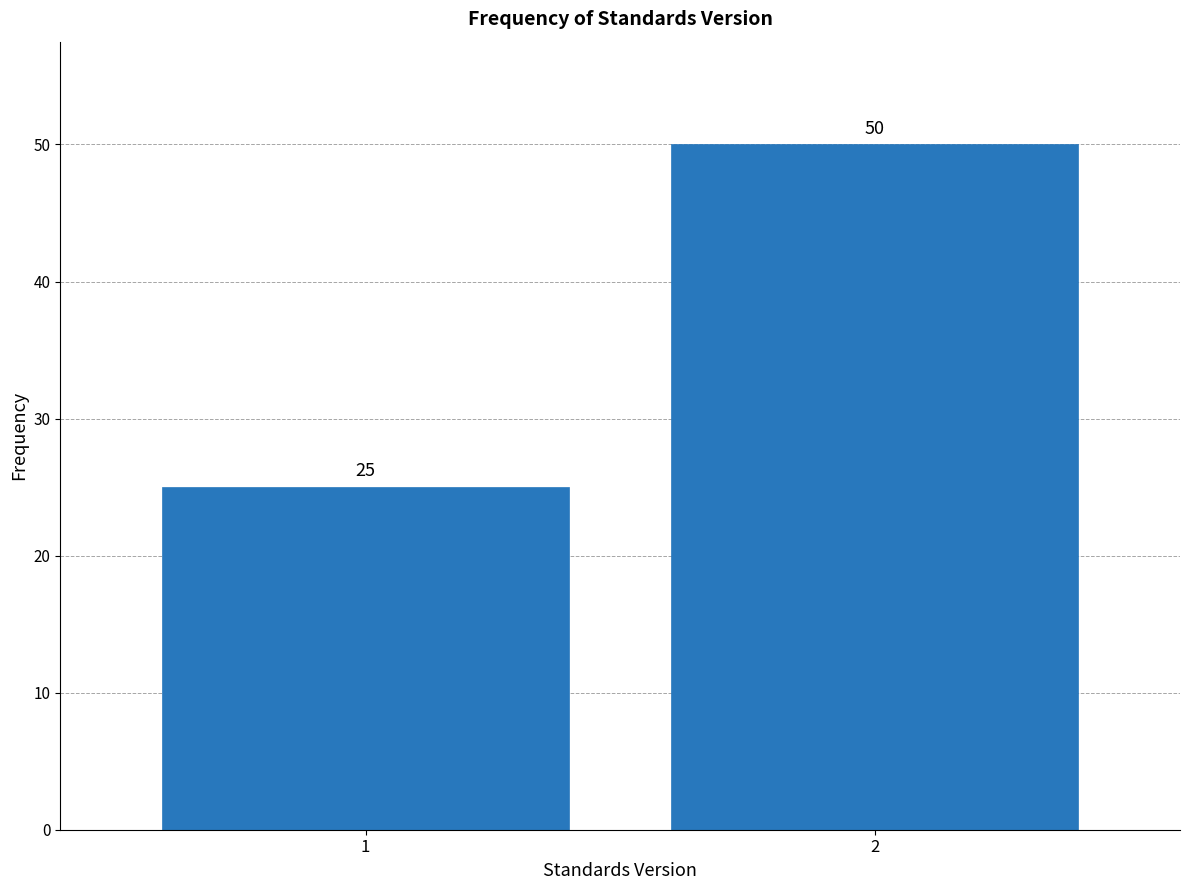

Reading right to left, transcribe all the data shown in this chart.

2=50	1=25